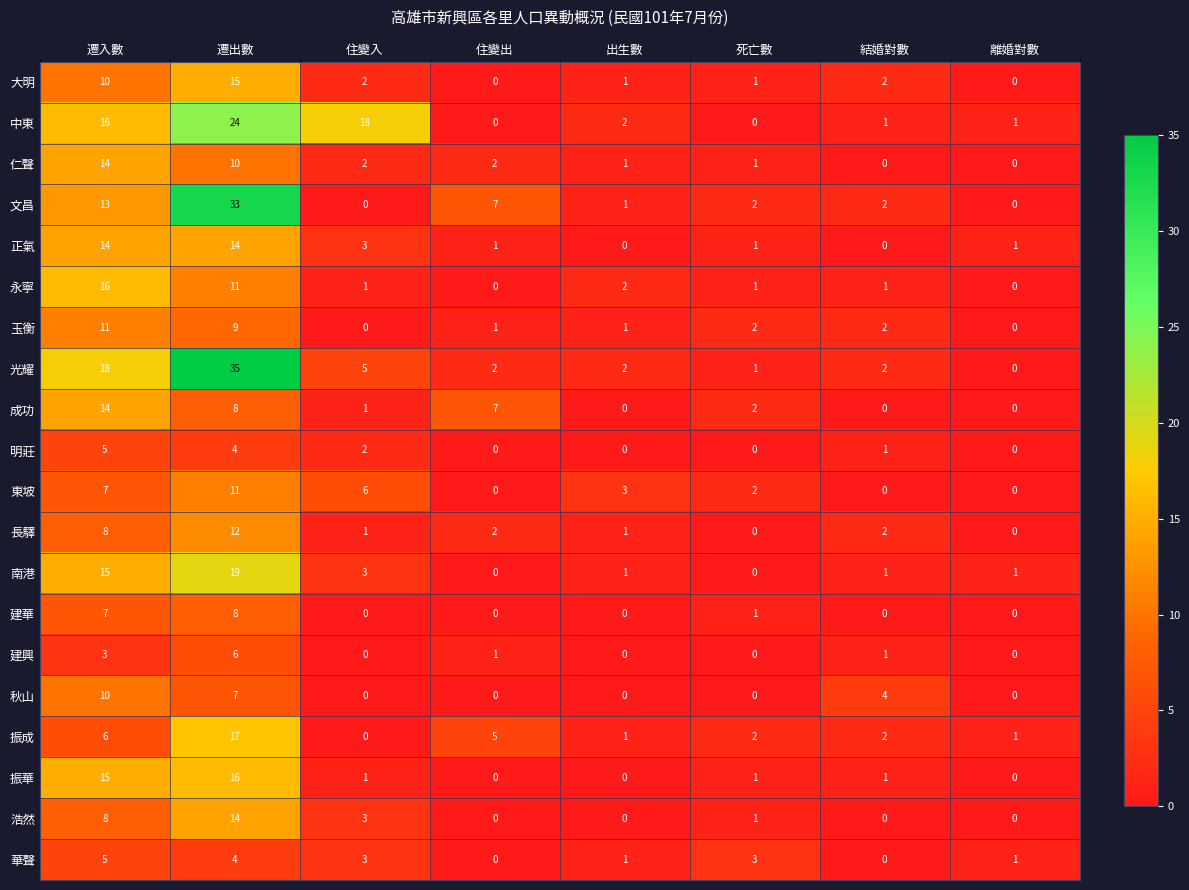

Between 遷出數 and 住變出, which series saw the biggest shift?

光耀